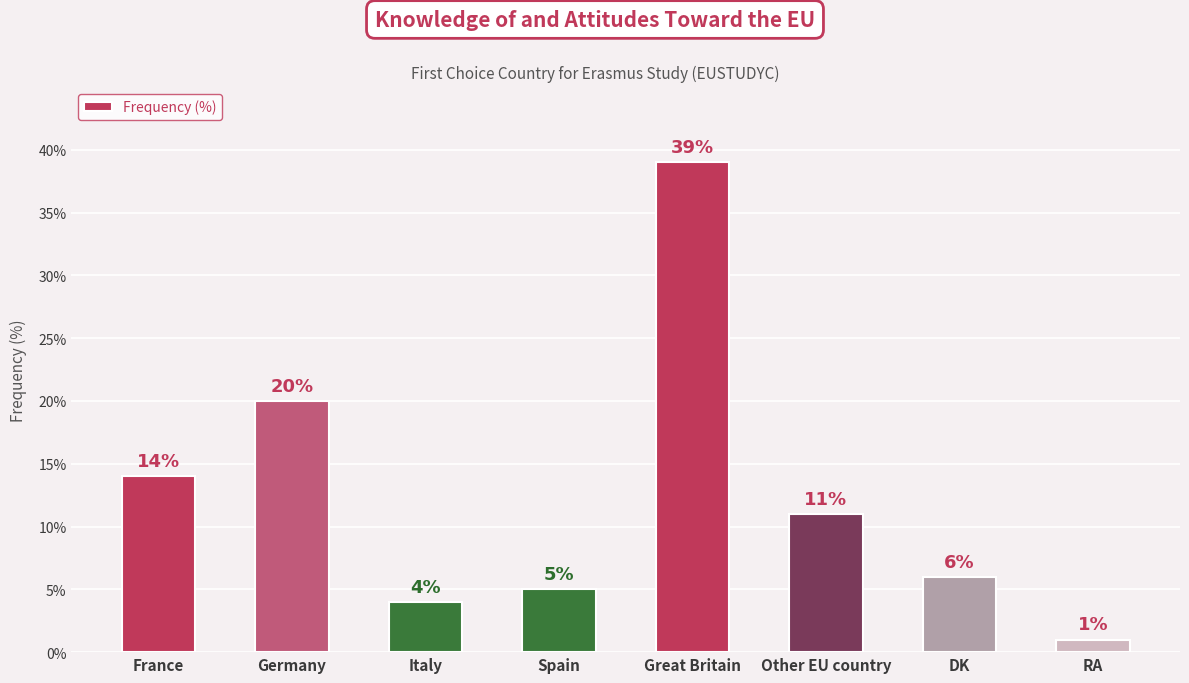

Are the bars horizontal?

No